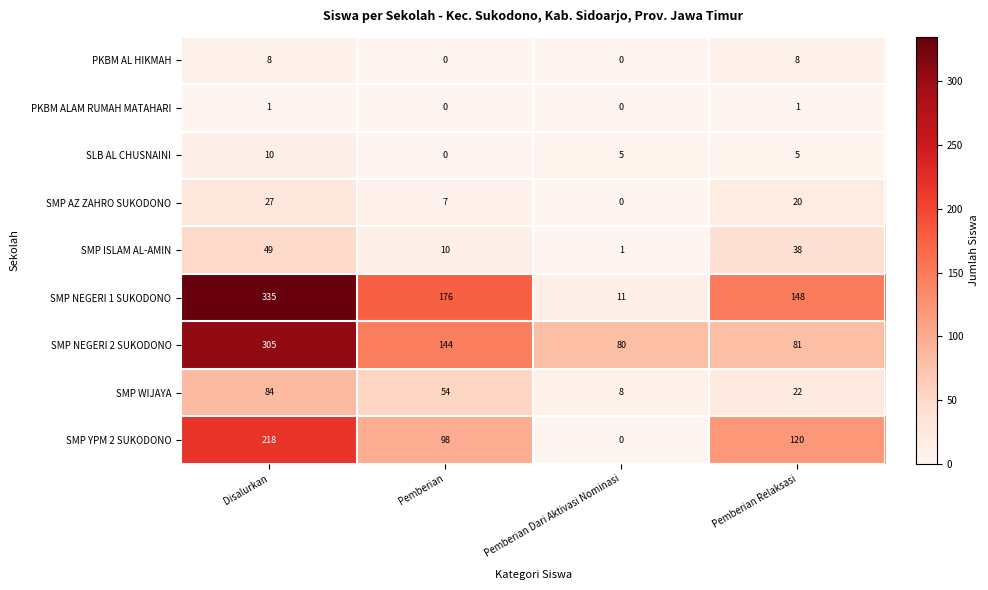

Which series changed the most between Disalurkan and Pemberian?

SMP NEGERI 2 SUKODONO